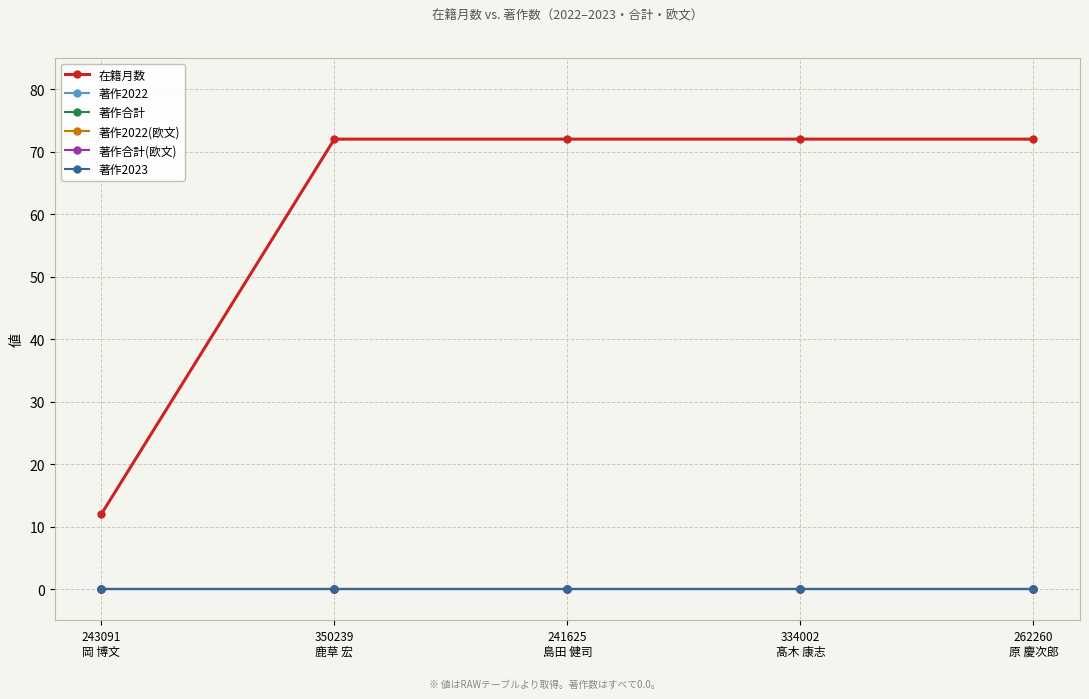

What is the spread (max minus min) of values at 334002
髙木 康志?

72